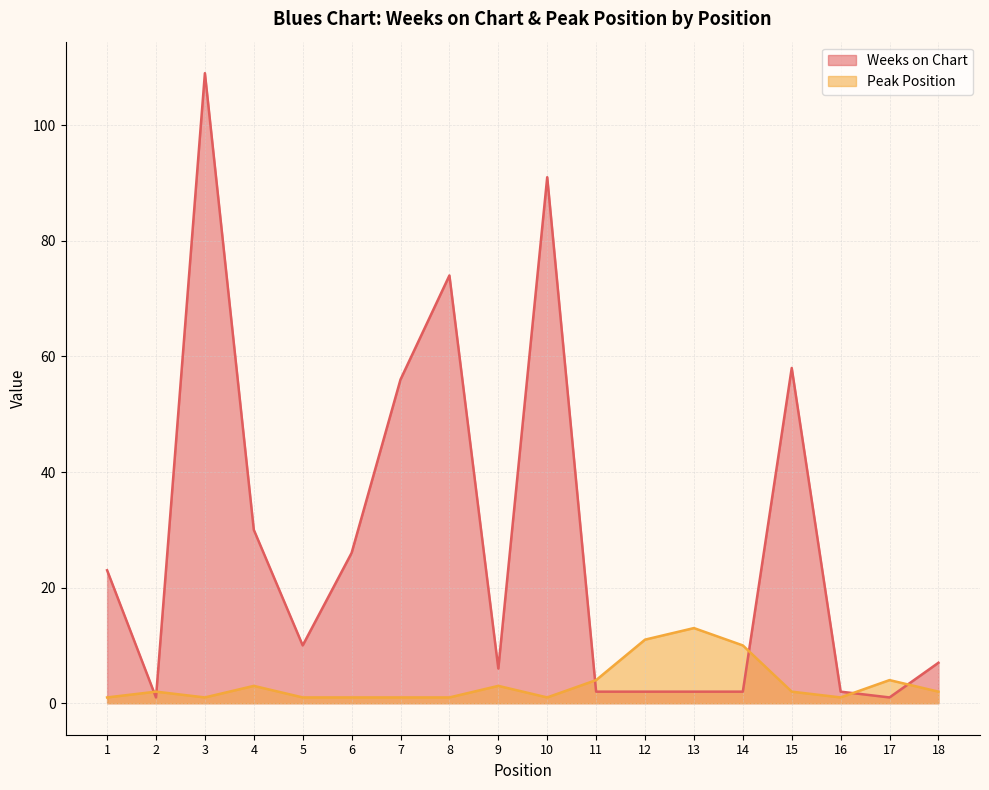

The Weeks on Chart series shows 35 at 1. True or false?

False